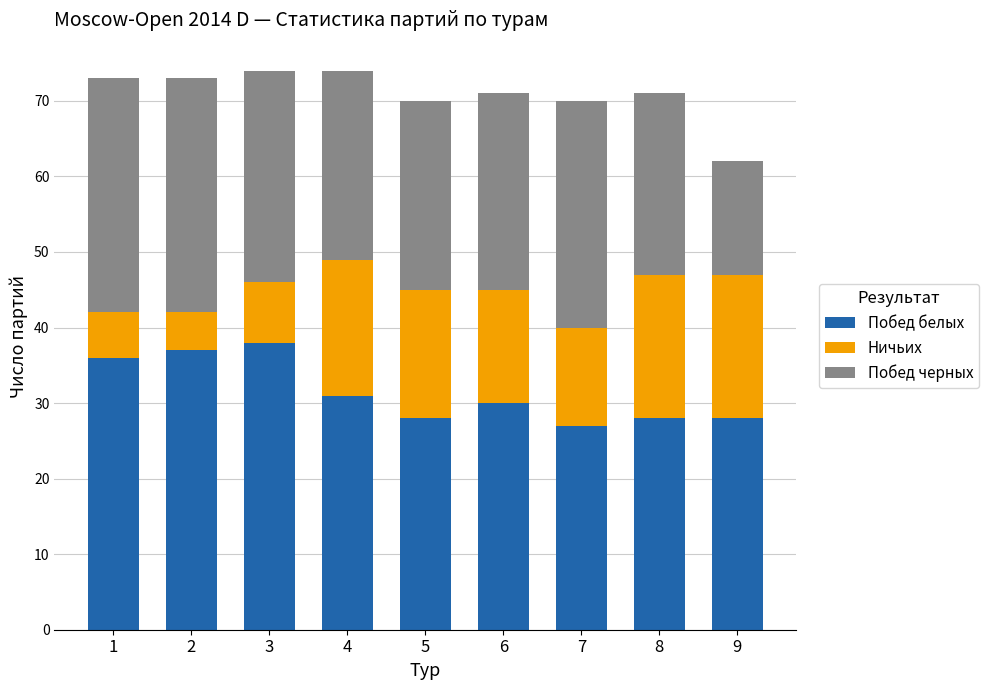

The value of Побед белых at 8 is 16. True or false?

False